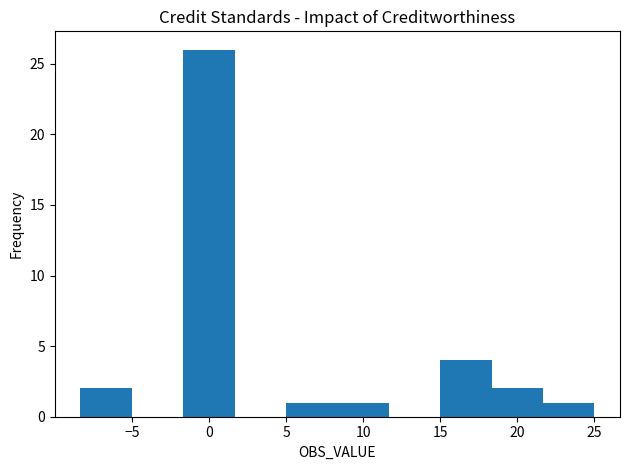

Which range on the x-axis has the tallest bar?

-1.5 to 1.5